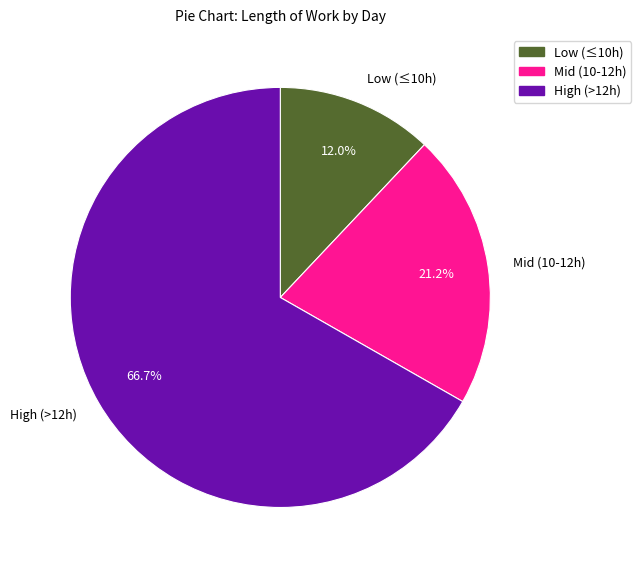

What is the smallest slice in the pie chart?

Low (≤10h)